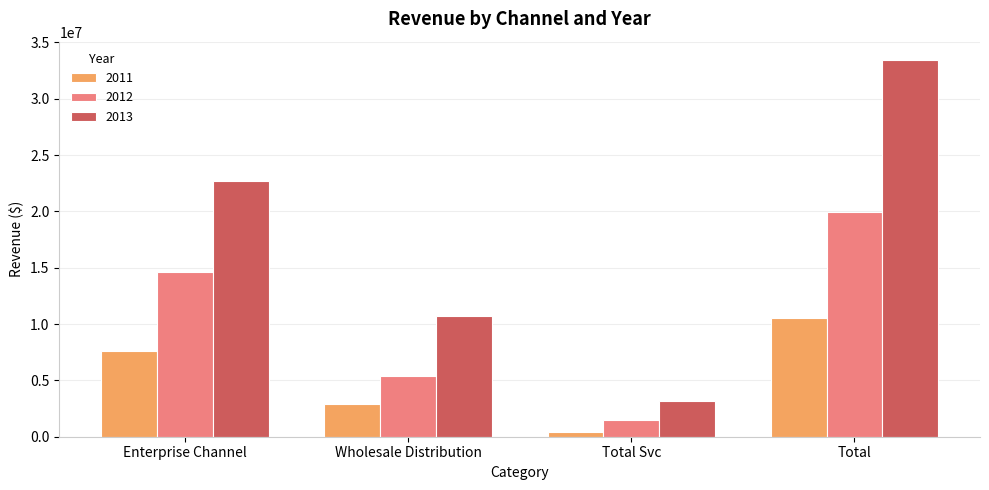

Rank the categories by 2011 value from highest to lowest.

Total, Enterprise Channel, Wholesale Distribution, Total Svc